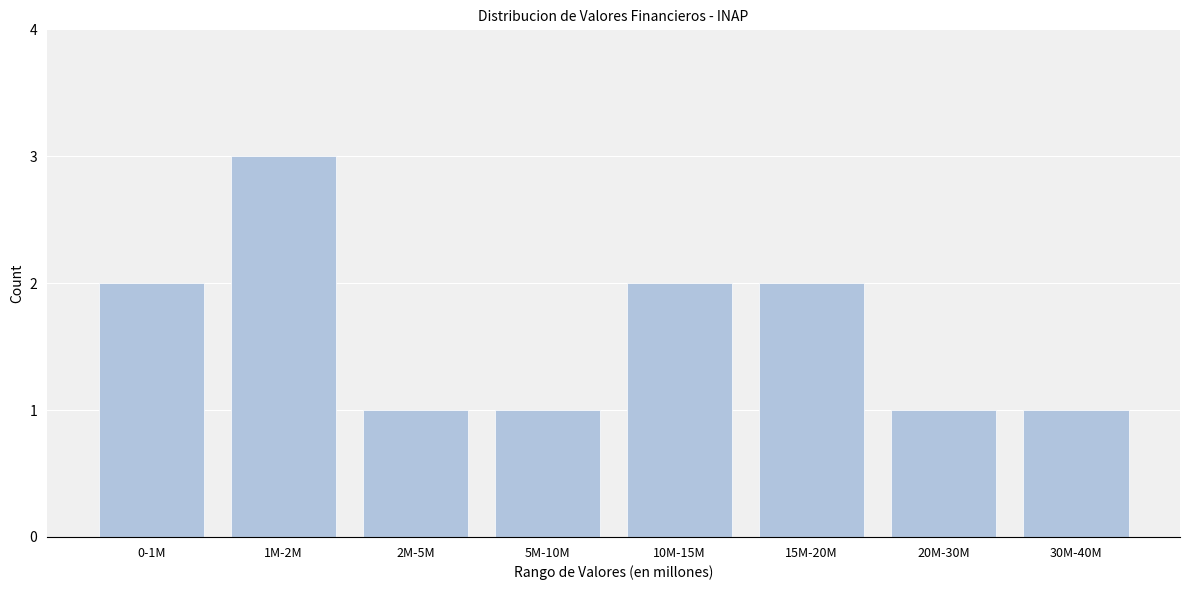

Reading right to left, list all the values displayed in this chart.

1	1	2	2	1	1	3	2